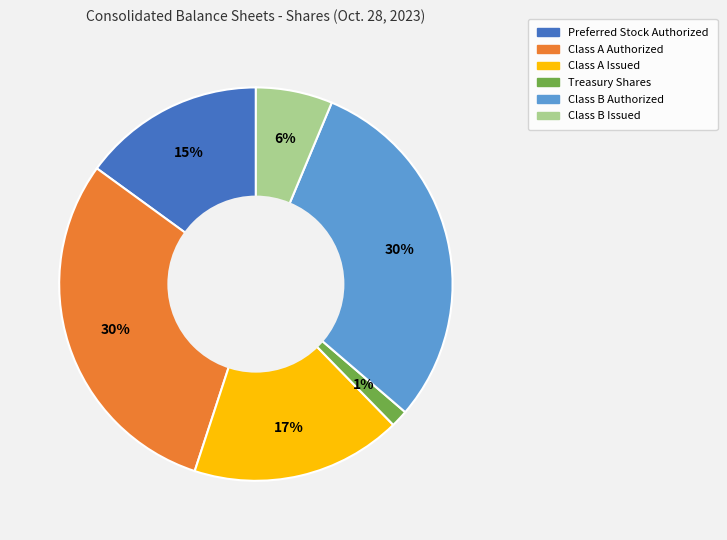

True or false: Class B Authorized accounts for 18% of the total.

False